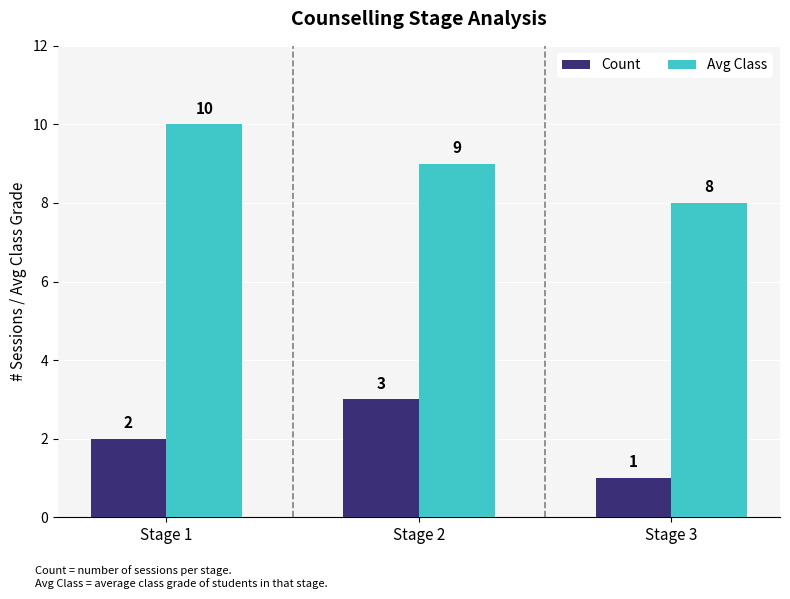

List the series in order of their overall mean, highest first.

Avg Class, Count